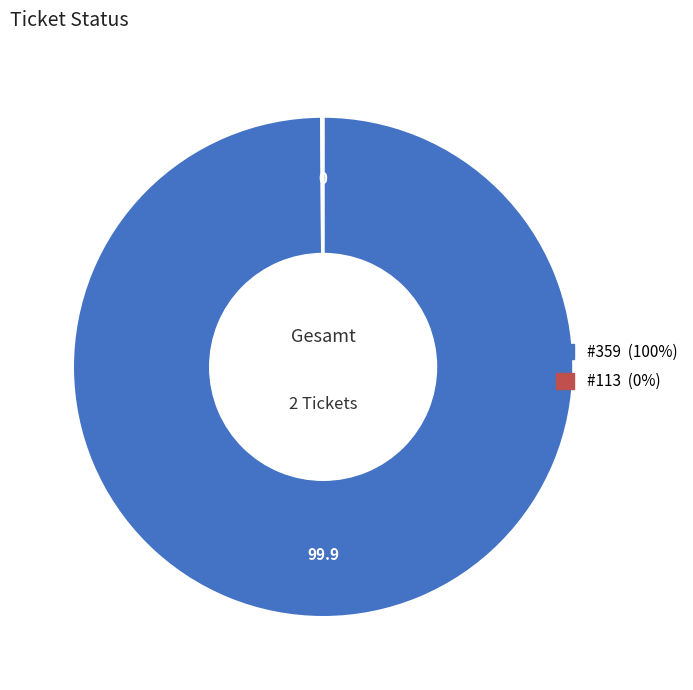

Is there any slice that represents more than half of the pie?

Yes